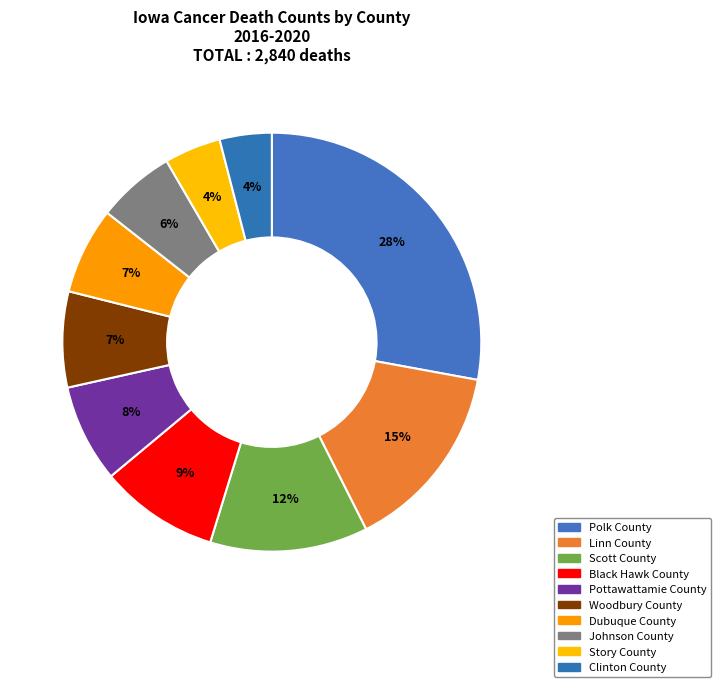

Count the number of slices in the pie.

10